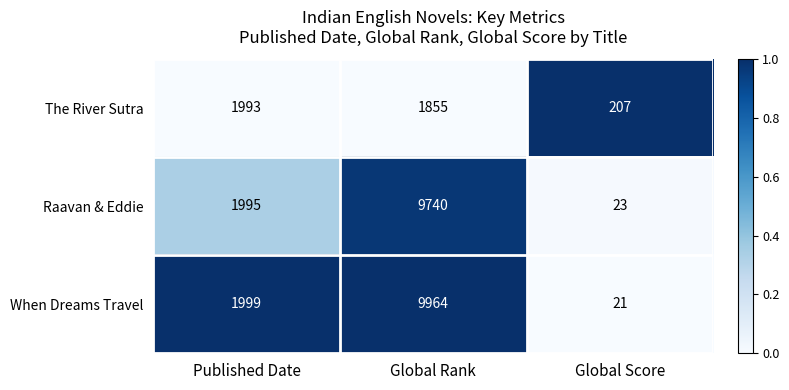

Which series changed the most between Global Rank and Global Score?

When Dreams Travel